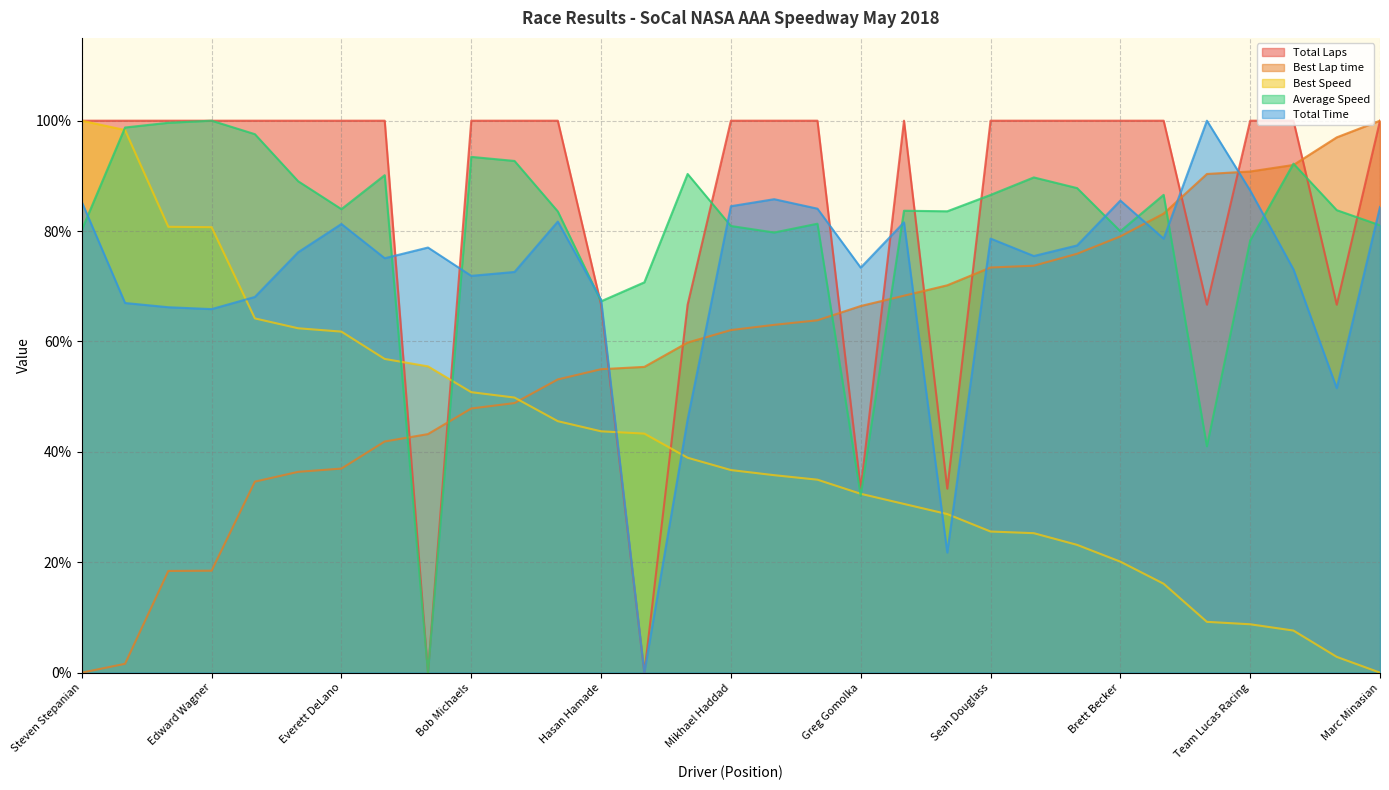

True or false: Best Lap time has more than 2 interior local peaks.

False